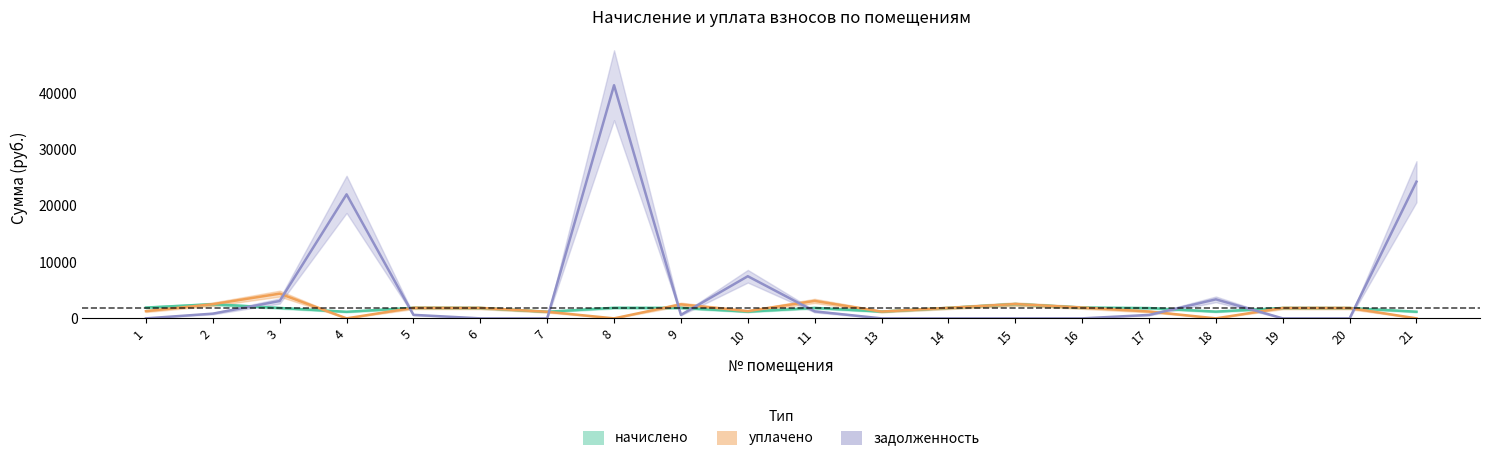

In задолженность, how many points are lower than both neighbors (excluding endpoints)?

1